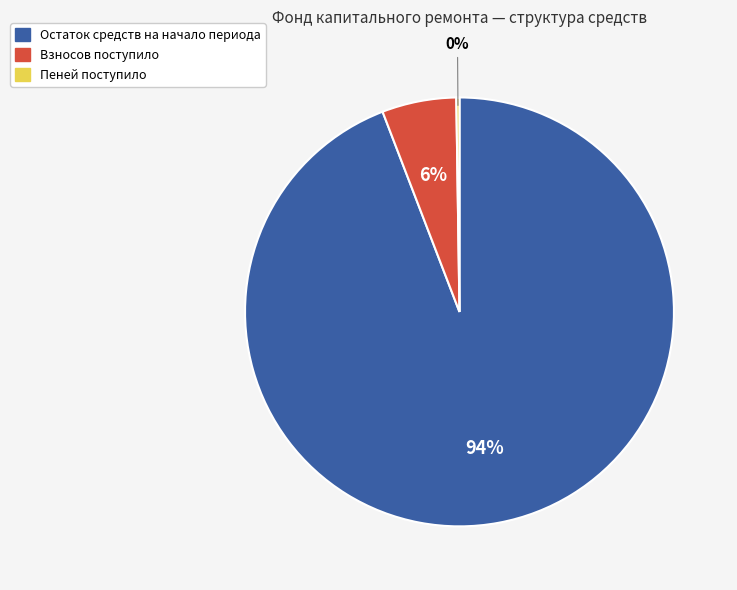

Which has a higher value, Остаток средств на начало периода or Взносов поступило?

Остаток средств на начало периода